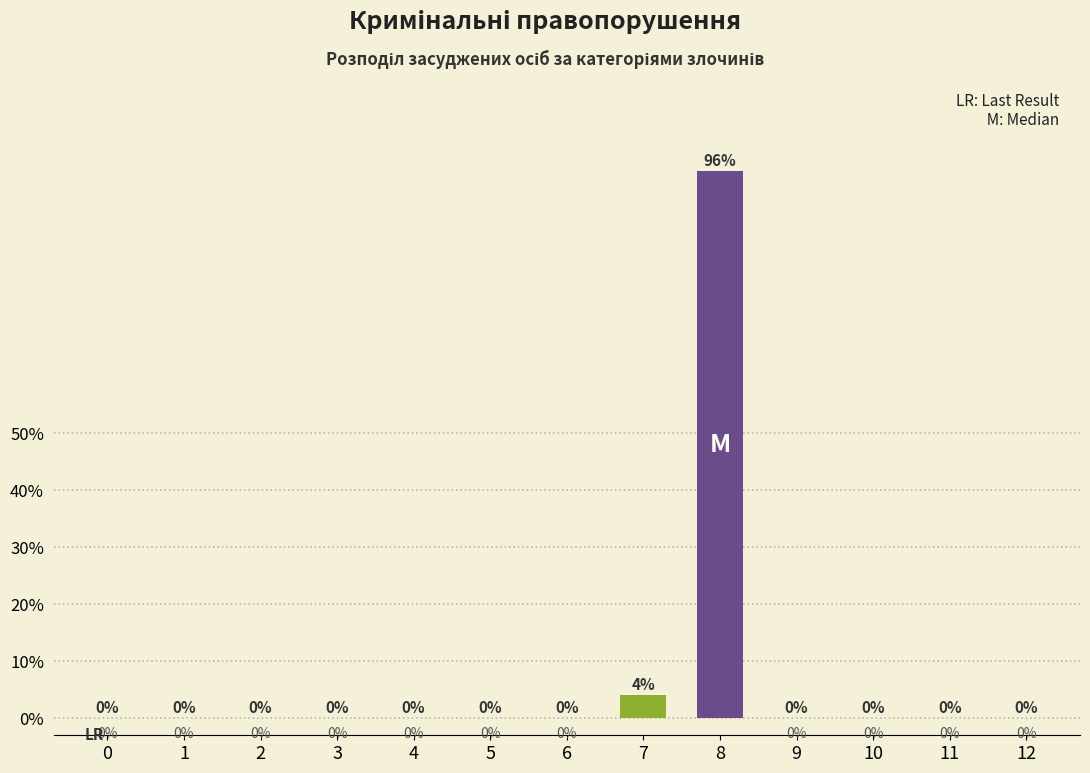

Reading left to right, transcribe all the data shown in this chart.

0=0	1=0	2=0	3=0	4=0	5=0	6=0	7=4	8=96	9=0	10=0	11=0	12=0